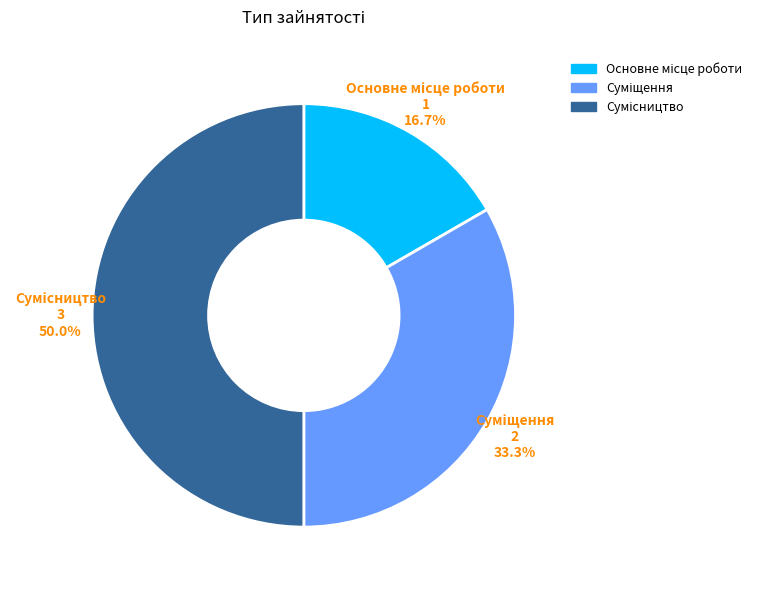

Rank the categories by value from lowest to highest.

Основне місце роботи, Суміщення, Сумісництво